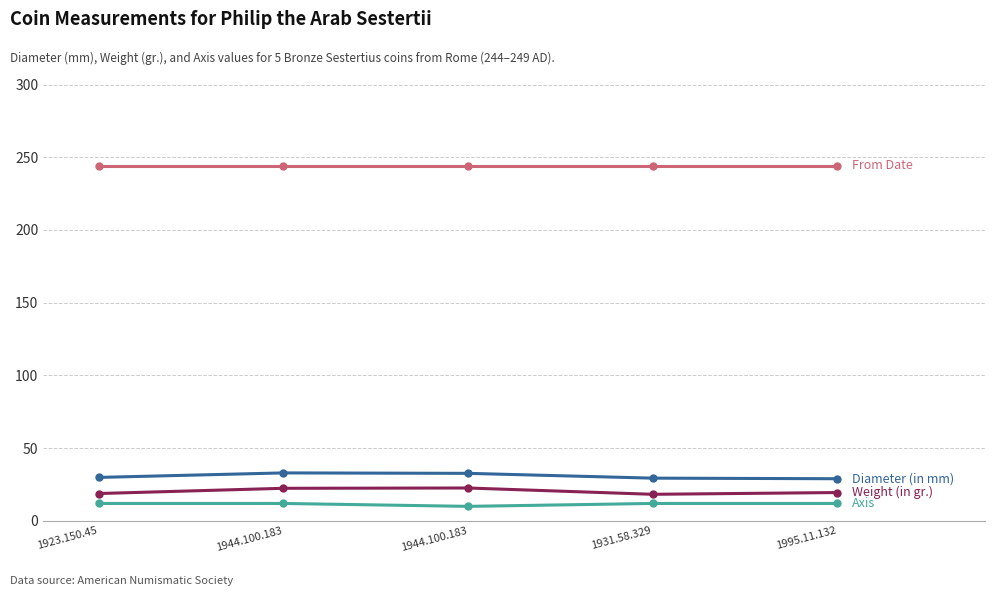

Count the number of data series in this chart.

4